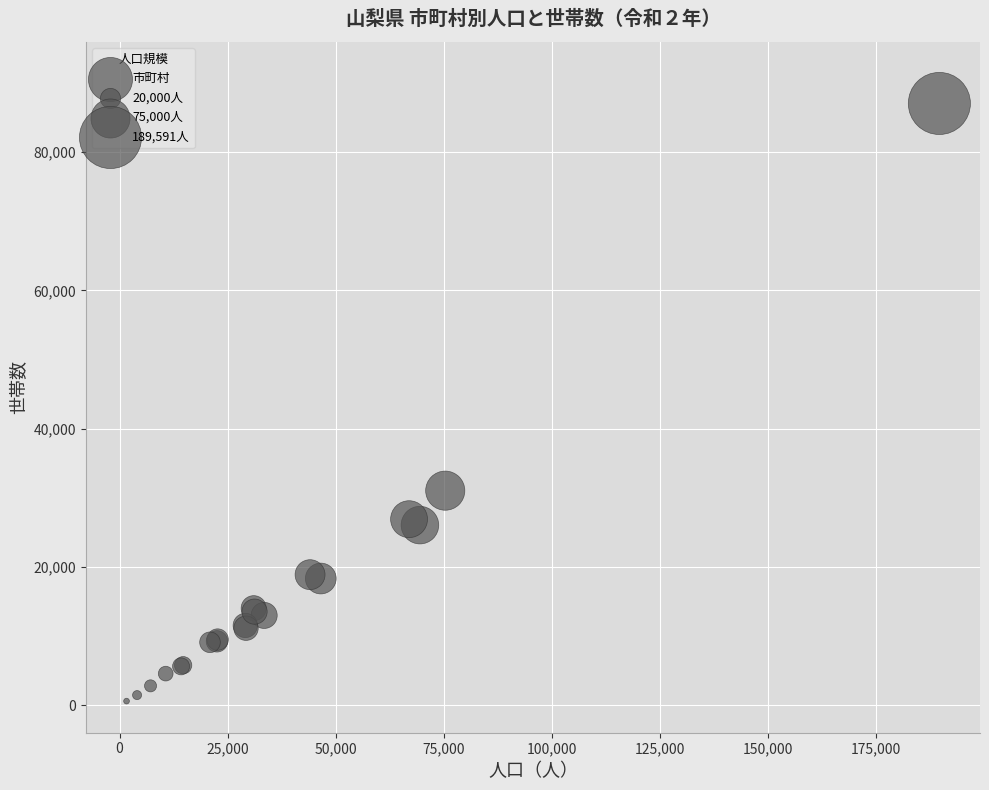

What Y value in the scatter plot is closest to 43816?

31039